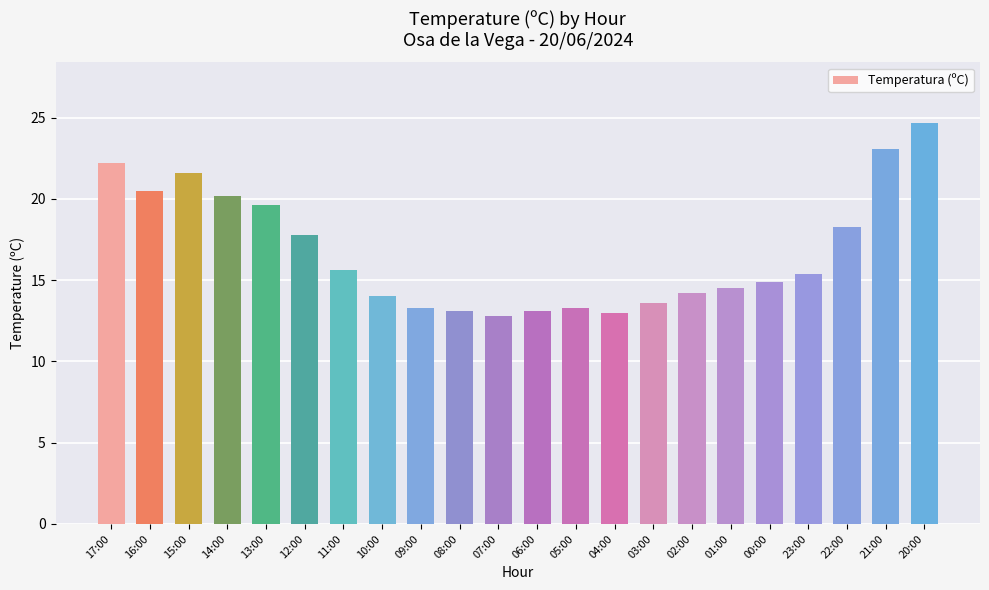

What is the label of the 17th bar from the left?

01:00